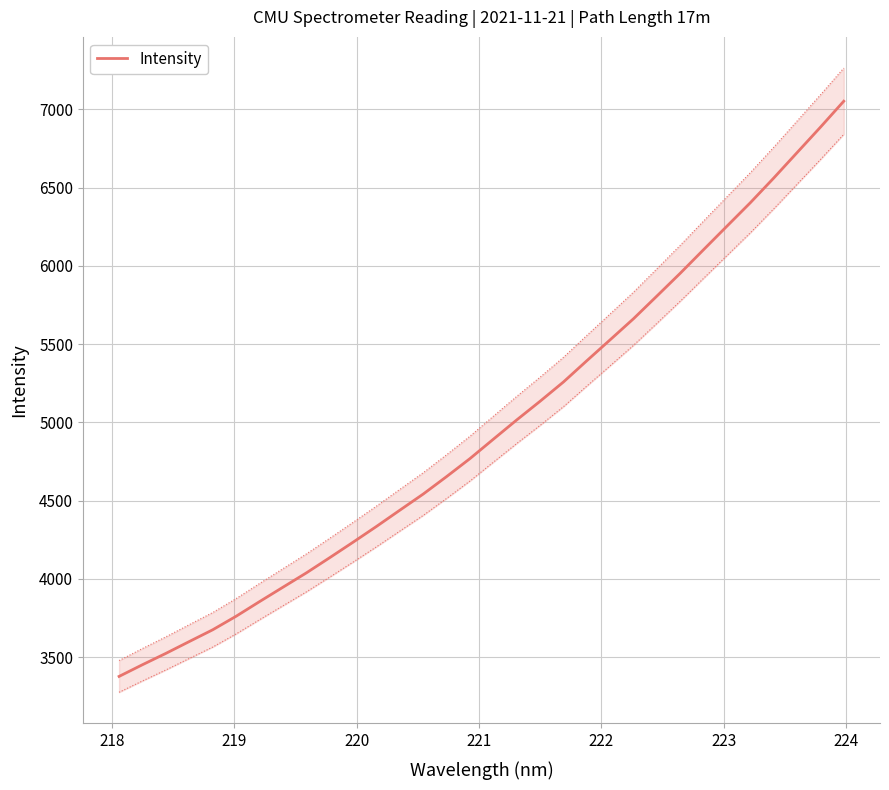

What is the highest value of the Intensity series?

7052.0